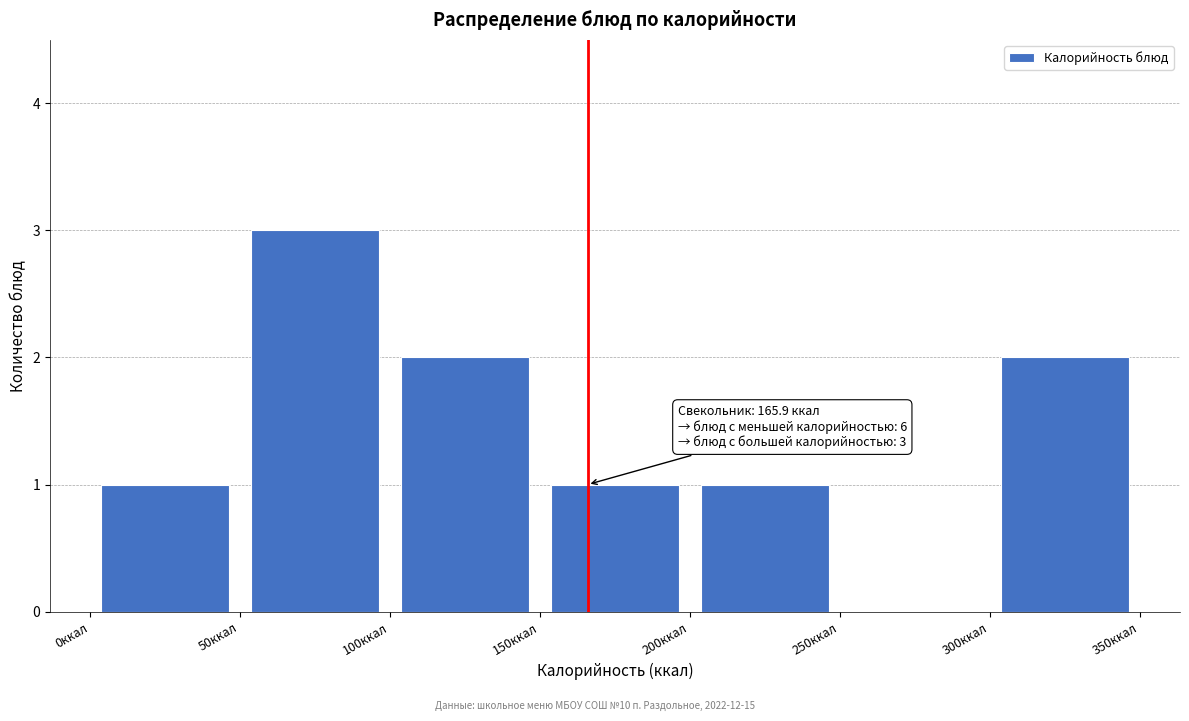

Over which range of the x-axis is the bar tallest?

50 to 100